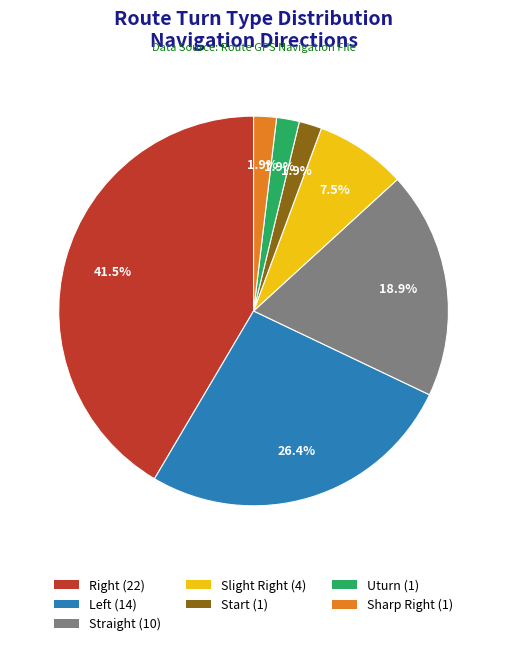

Does any single category account for the majority?

No